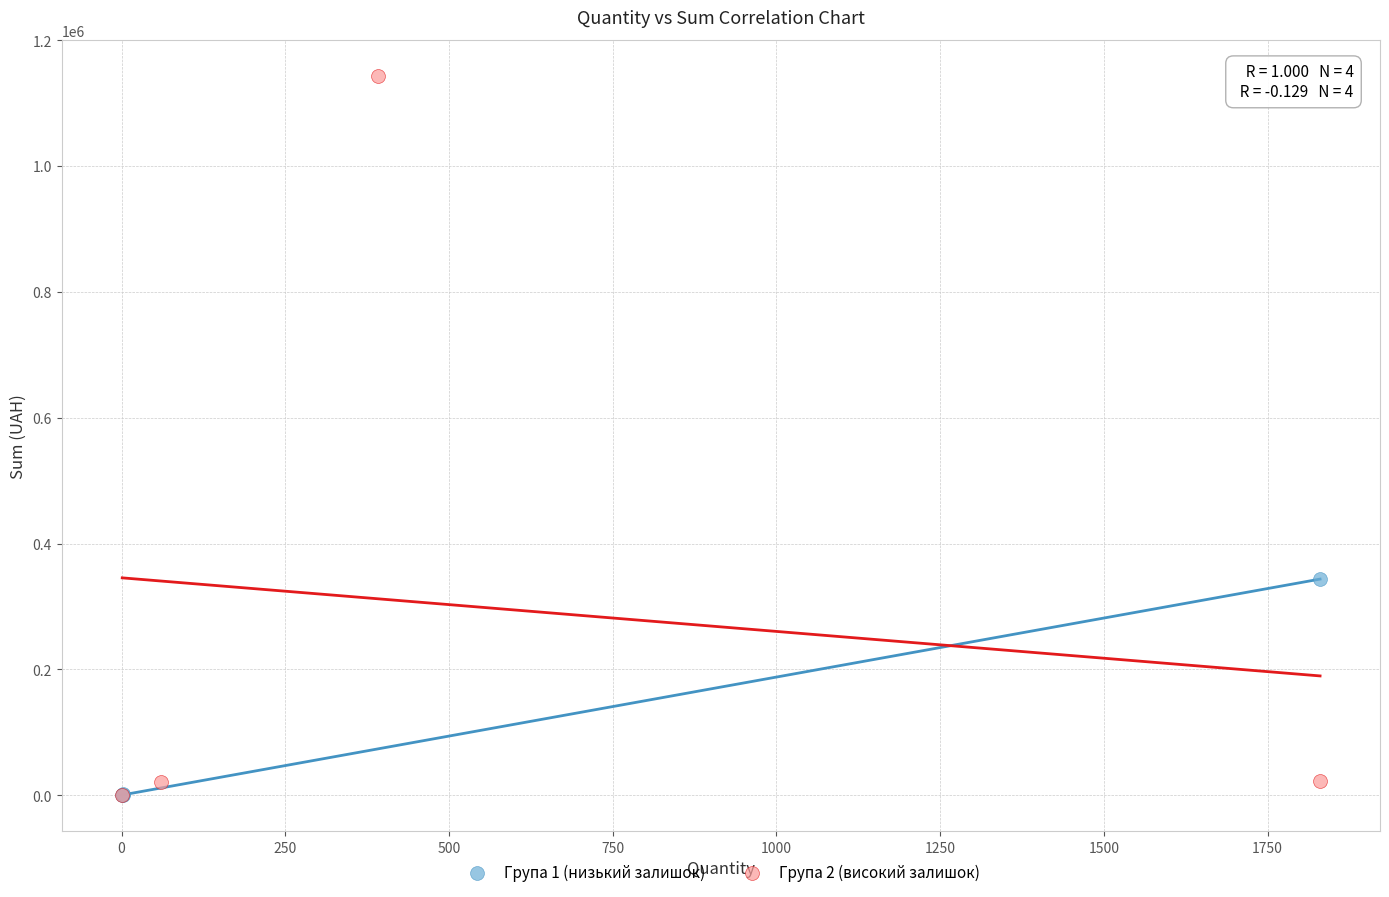

Which series has the widest spread of Y values?

Група 2 (високий залишок)